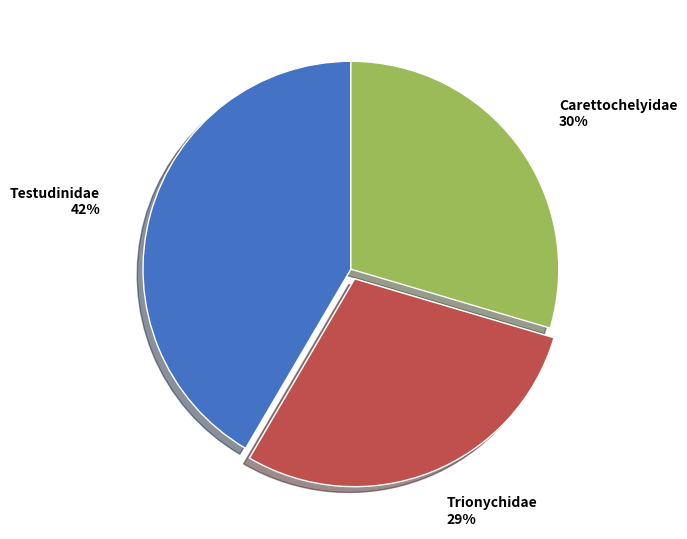

Does any single category account for the majority?

No